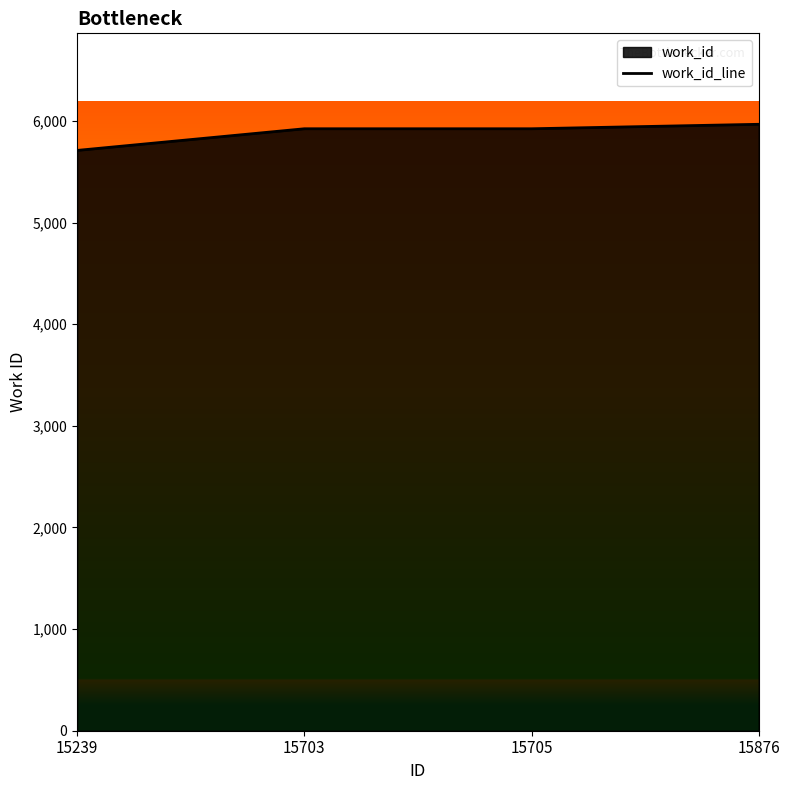

What is the value of the 3rd point from the left?

5924